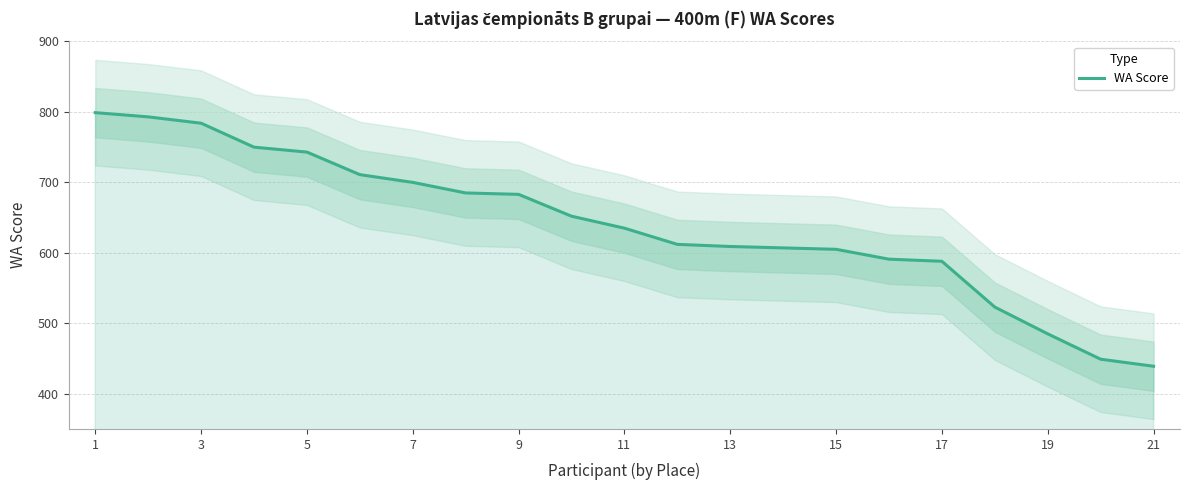

How many series are shown in this chart?

1